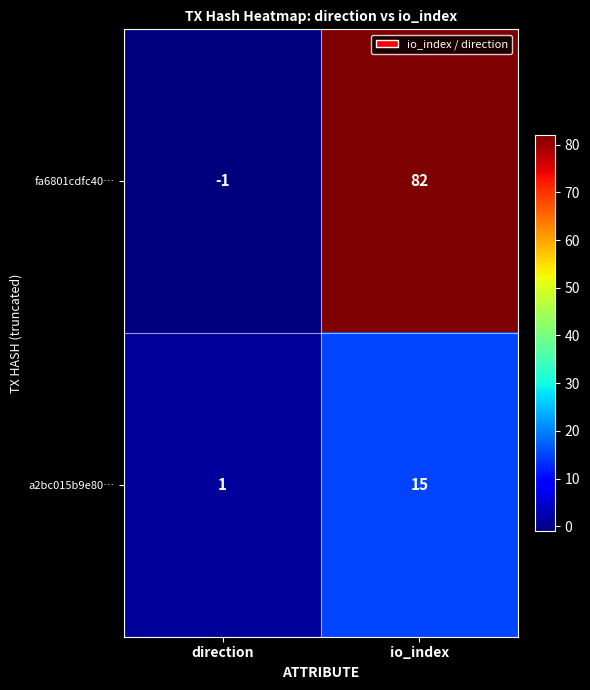

Which series has the largest range (max minus min)?

fa6801cdfc40…